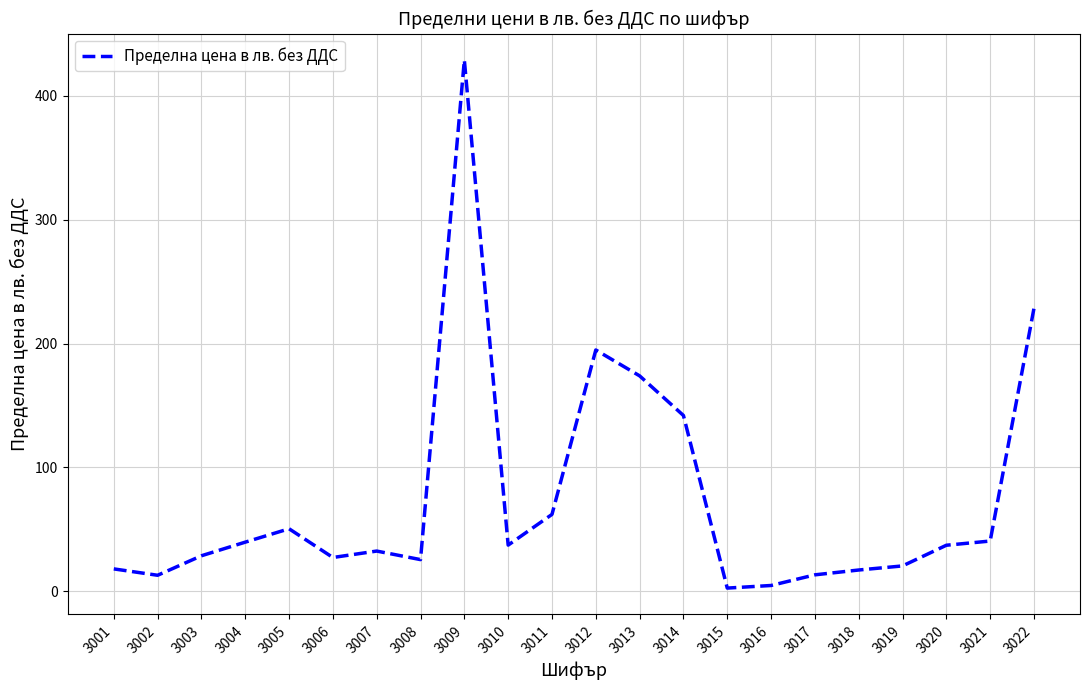

What is the ratio of the value at 3013 to the value at 3014?

1.2